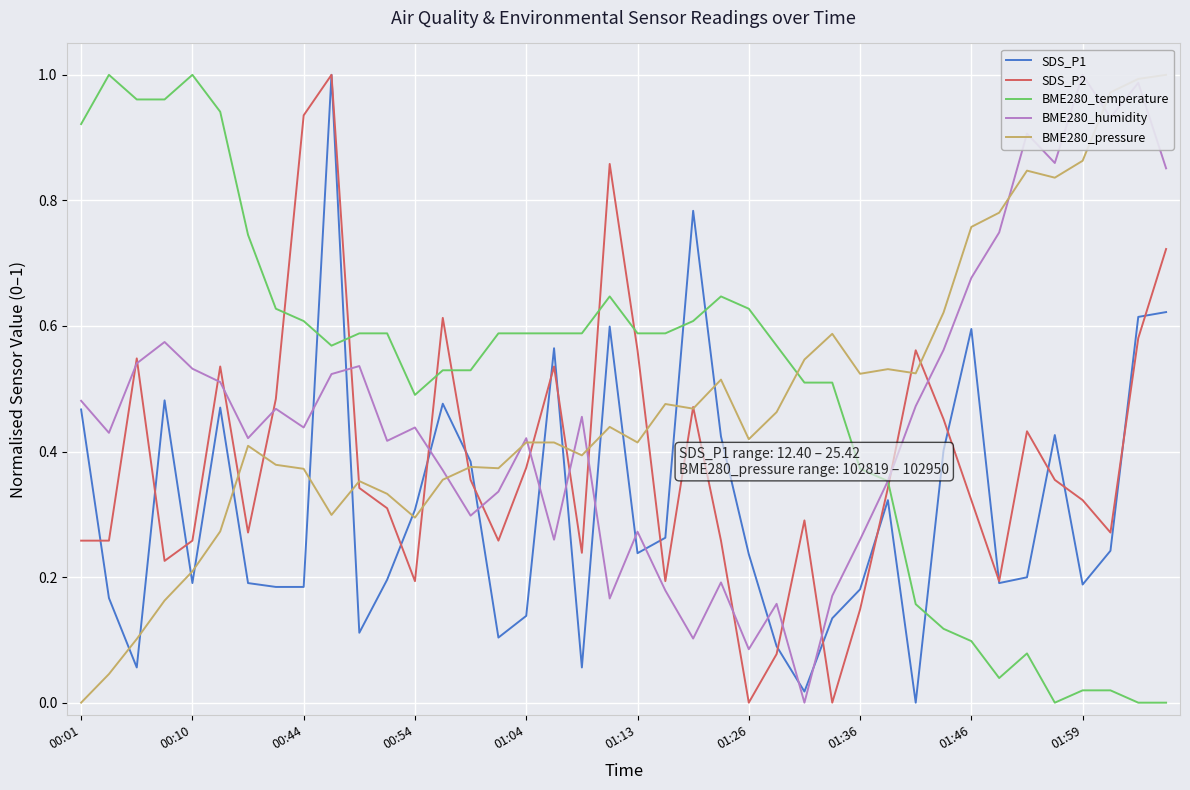

List the series in order of their peak value, highest first.

SDS_P1, SDS_P2, BME280_temperature, BME280_humidity, BME280_pressure